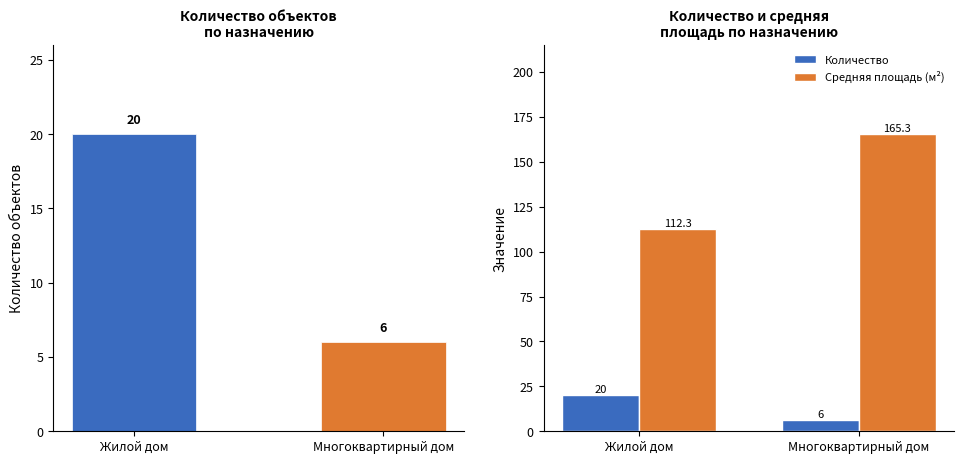

Where does the Средняя площадь (м²) series first go above 165?

Многоквартирный дом